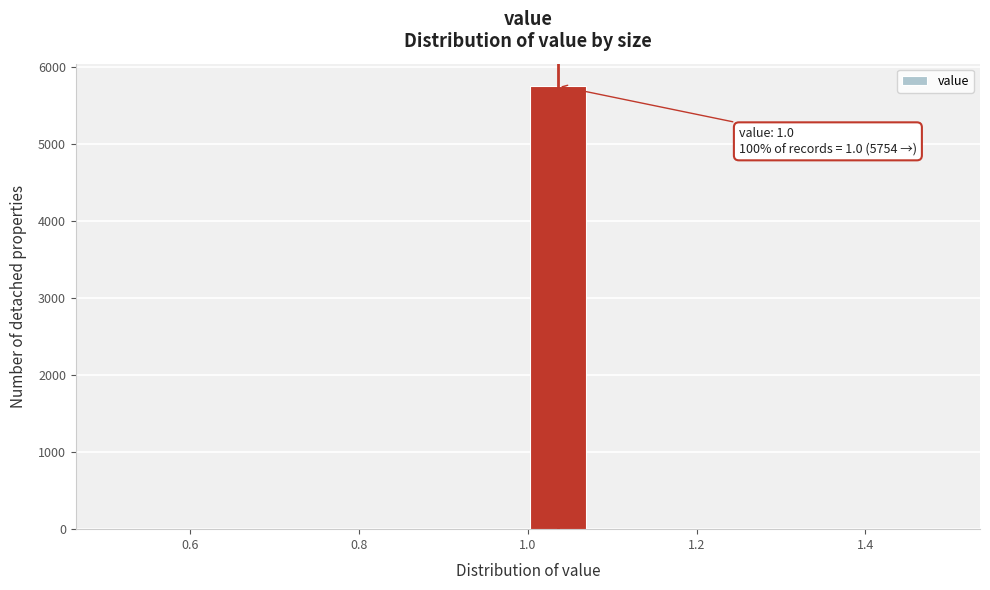

Around what value on the x-axis is the tallest bar? Give the approximate position of its centre, as read against the axis.

1.04